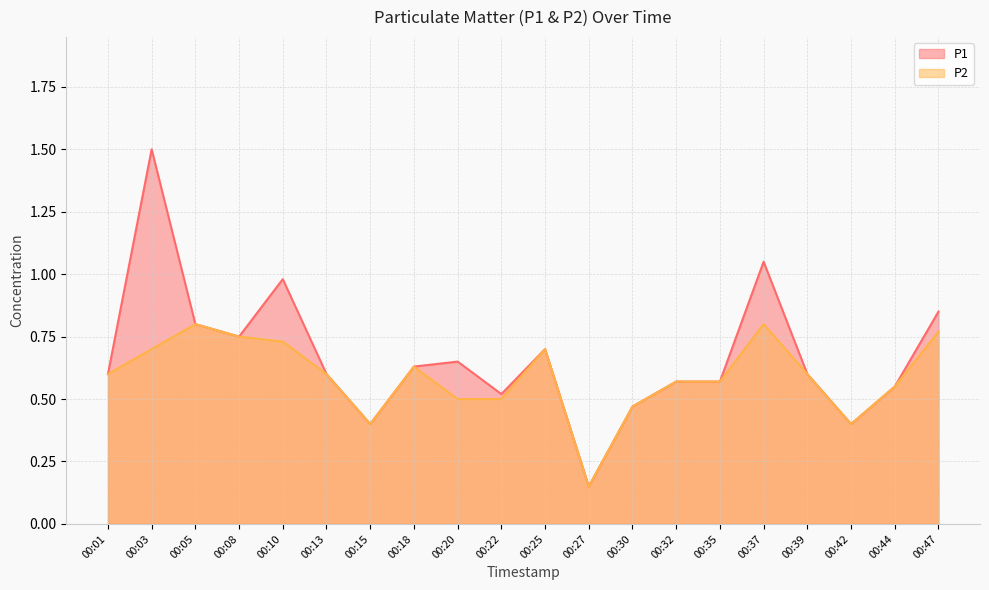

True or false: P1 and P2 intersect in this chart.

False